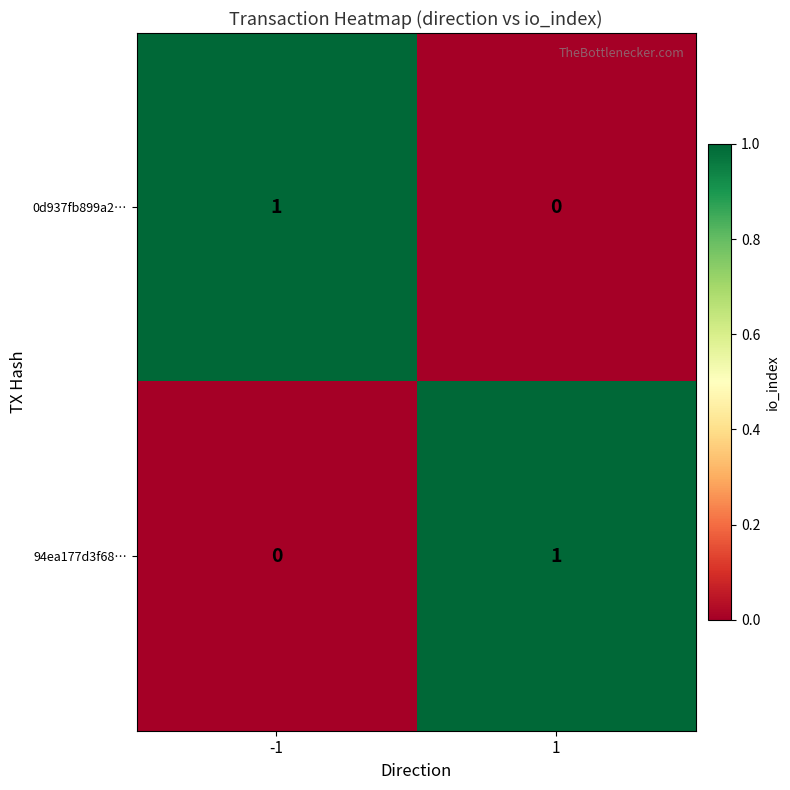

Reading right to left, extract all data points from this chart.

0d937fb899a2…: 0	1
94ea177d3f68…: 1	0